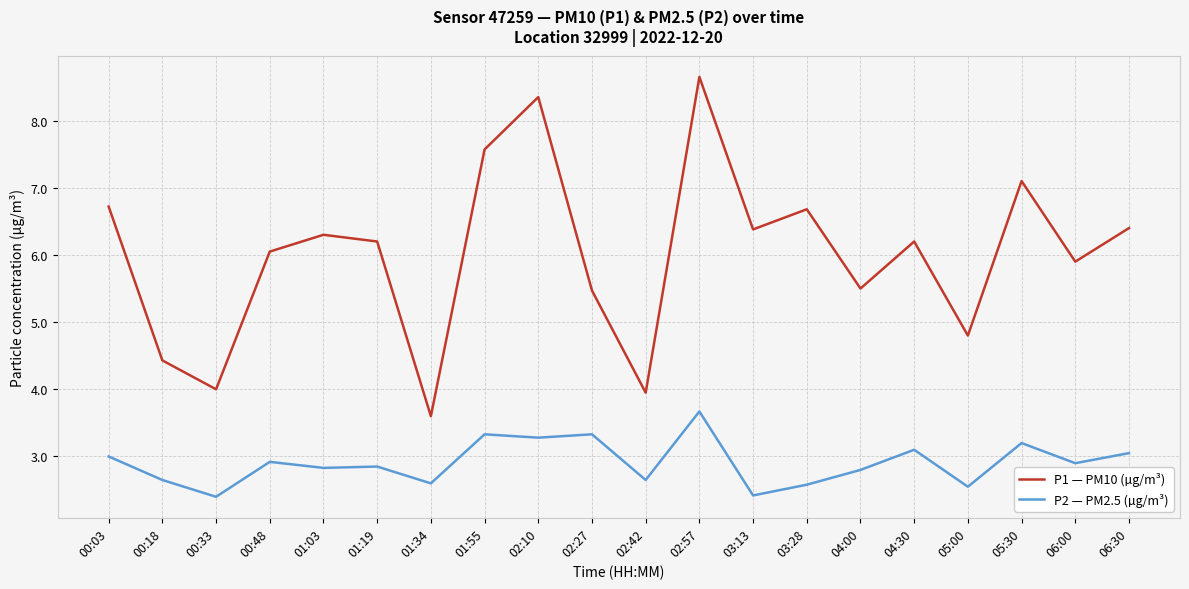

At how many categories does at least one series exceed 6?

12